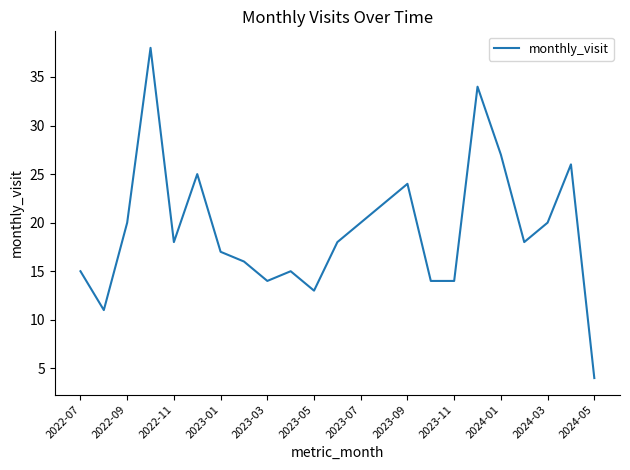

Does the chart have visible grid lines?

No